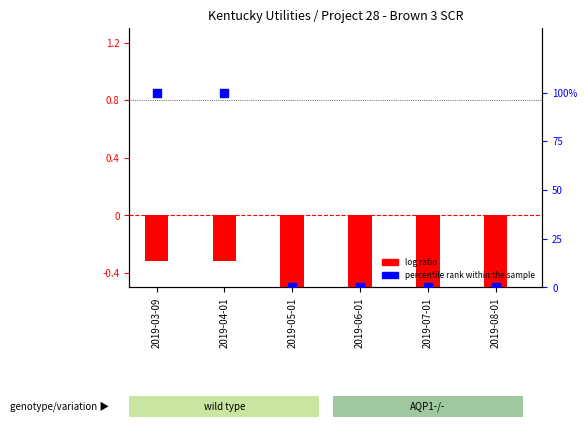

Which series has the widest spread of Y values?

percentile rank within the sample